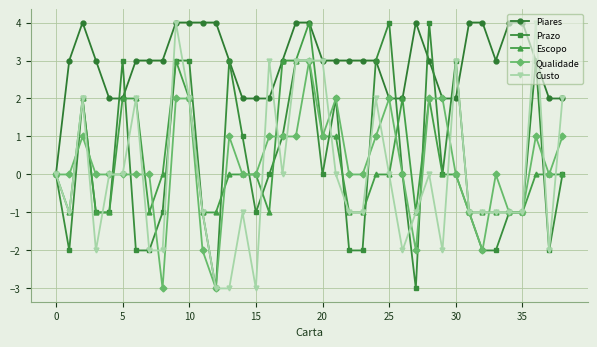

Which series has the largest total across all categories?

Piares